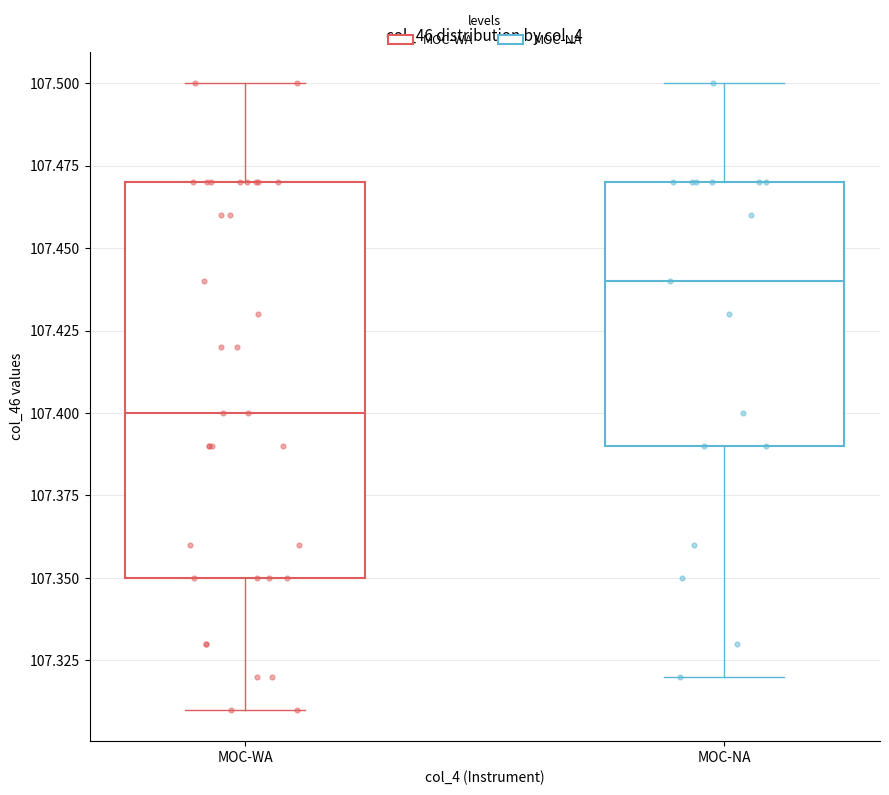

Which box's median line is the lowest?

MOC-WA